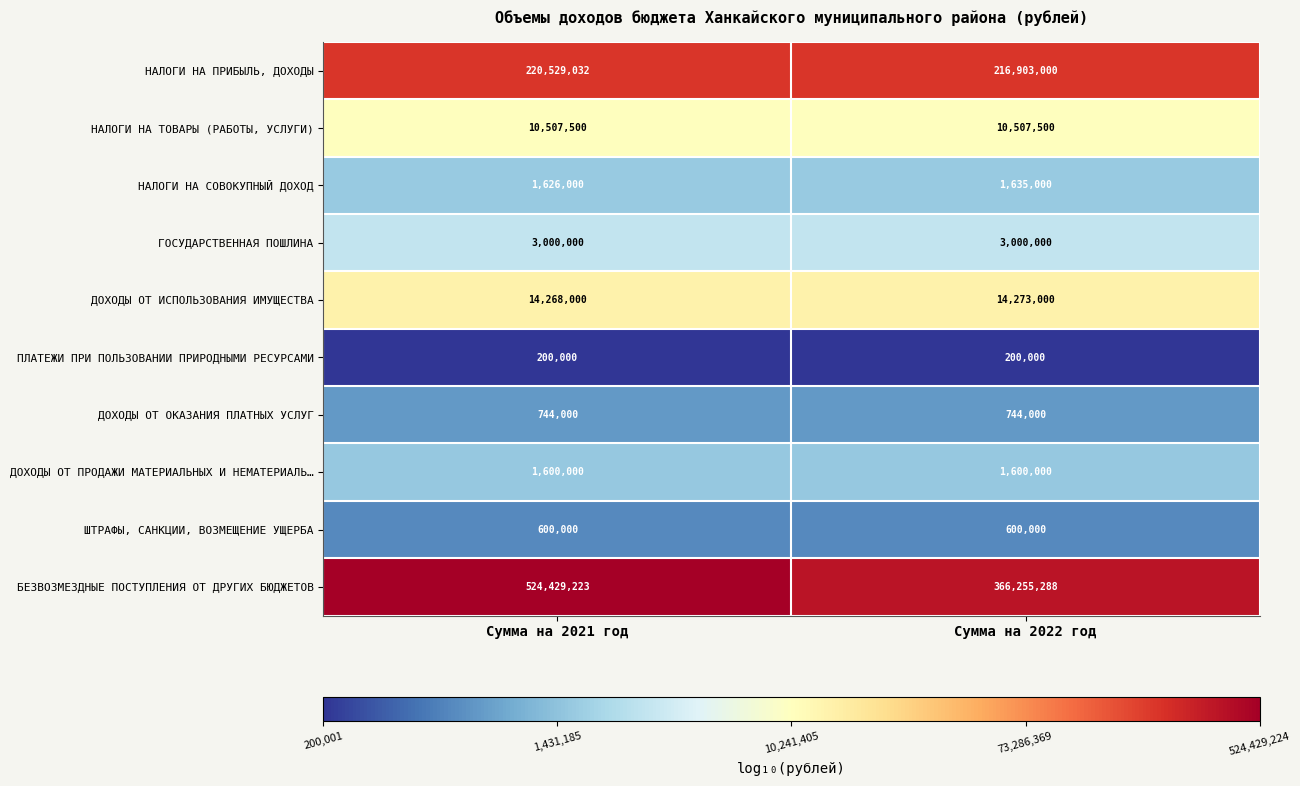

Is the value of ГОСУДАРСТВЕННАЯ ПОШЛИНА at Сумма на 2021 год greater than the value of ДОХОДЫ ОТ ИСПОЛЬЗОВАНИЯ ИМУЩЕСТВА at Сумма на 2022 год?

No